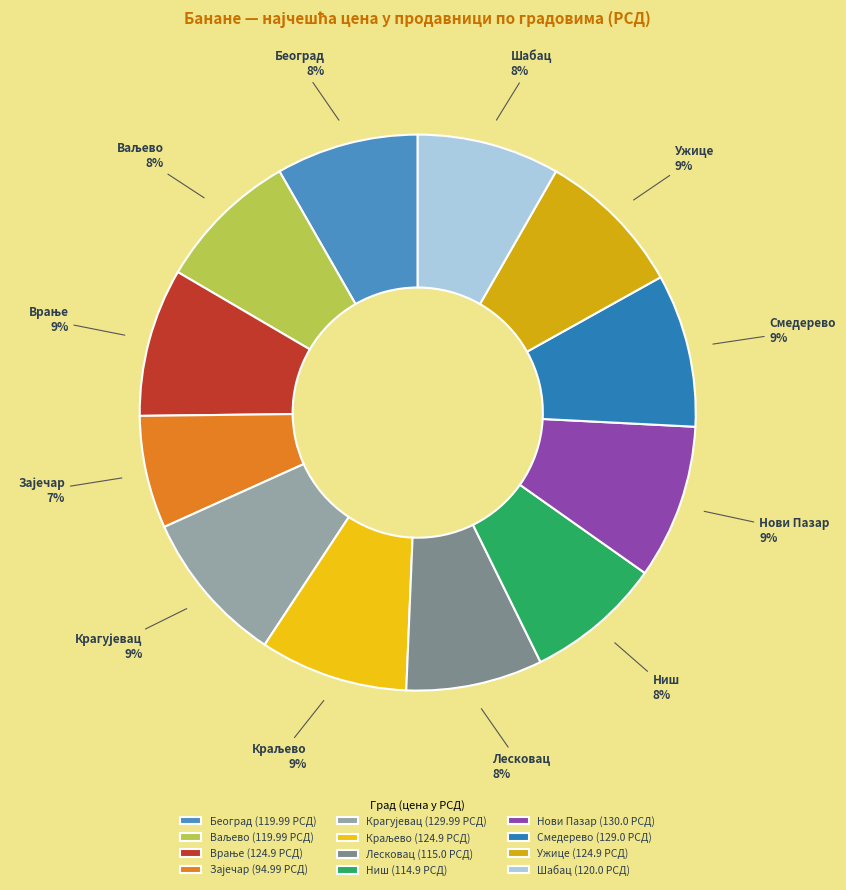

To the nearest percent, what portion does Краљево represent?

9%